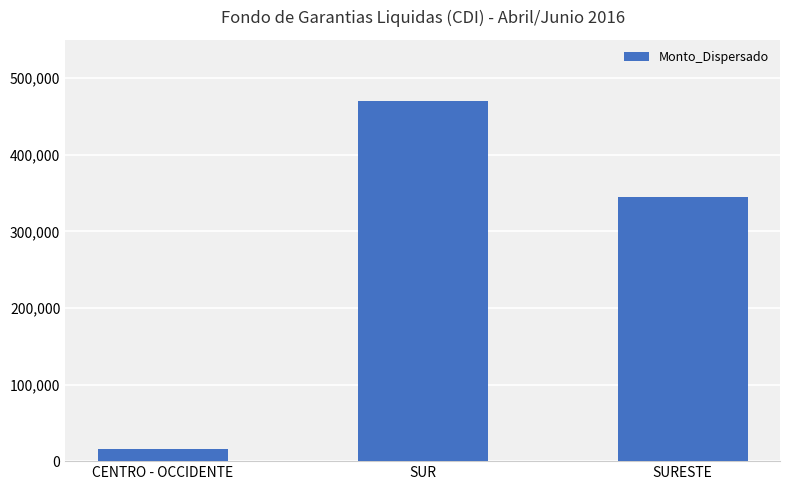

Reading left to right, list all the values displayed in this chart.

CENTRO - OCCIDENTE=16000.0	SUR=470000.0	SURESTE=344969.9